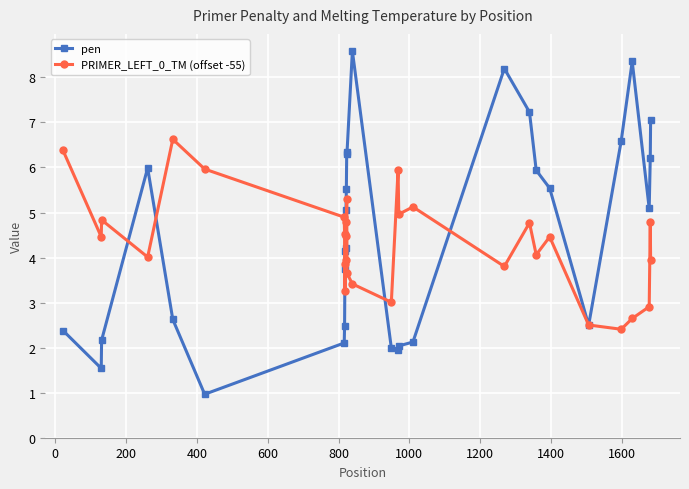

What is the minimum value for PRIMER_LEFT_0_TM (offset -55)?

2.4